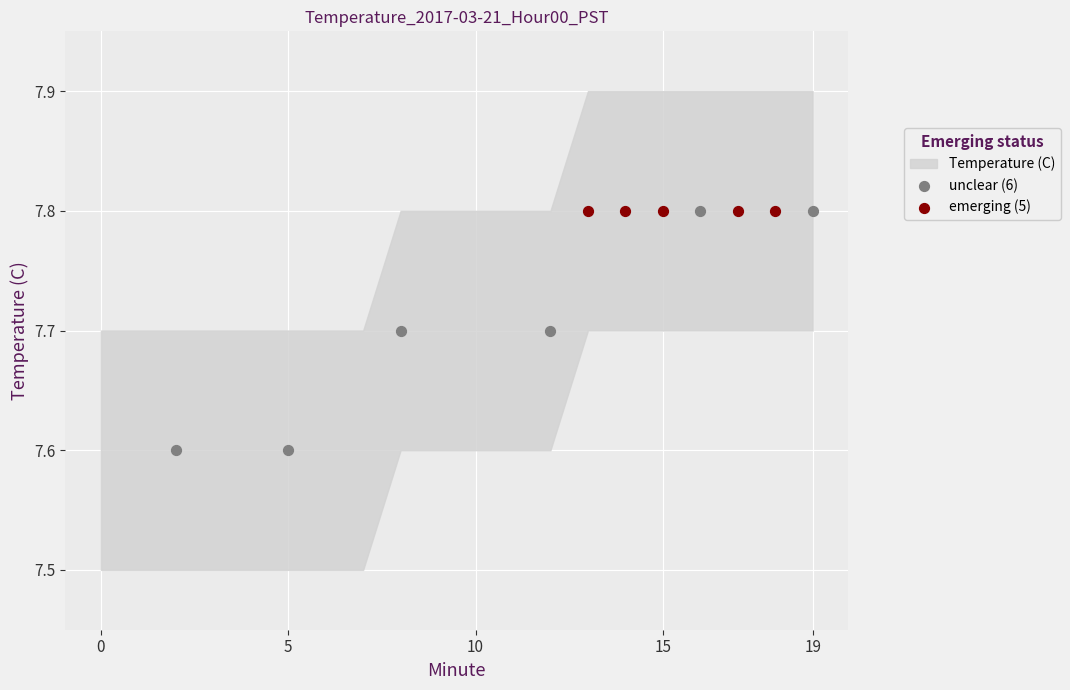

Which series reaches the minimum Y coordinate?

unclear (6)